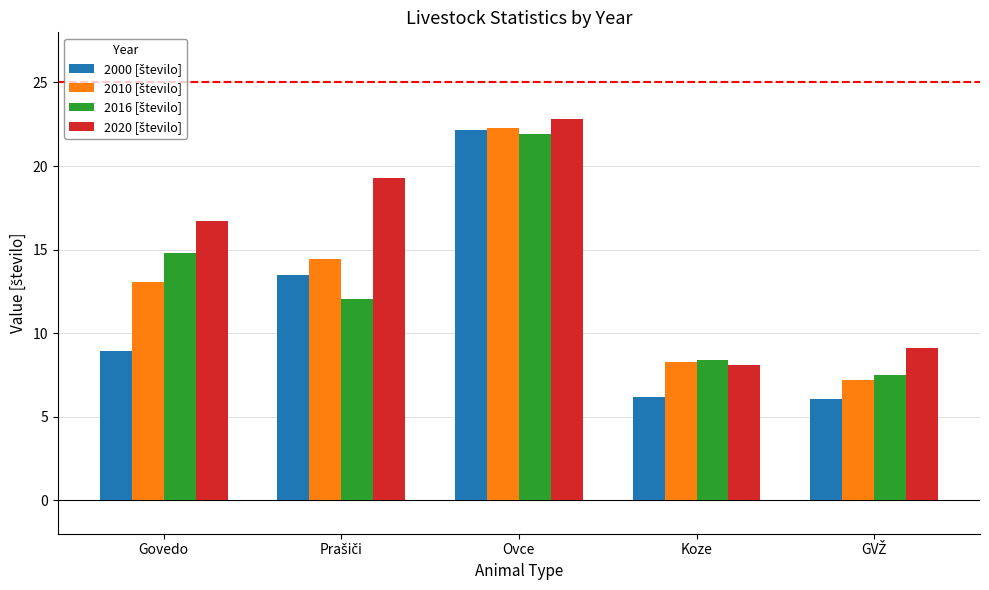

Count the number of data series in this chart.

4